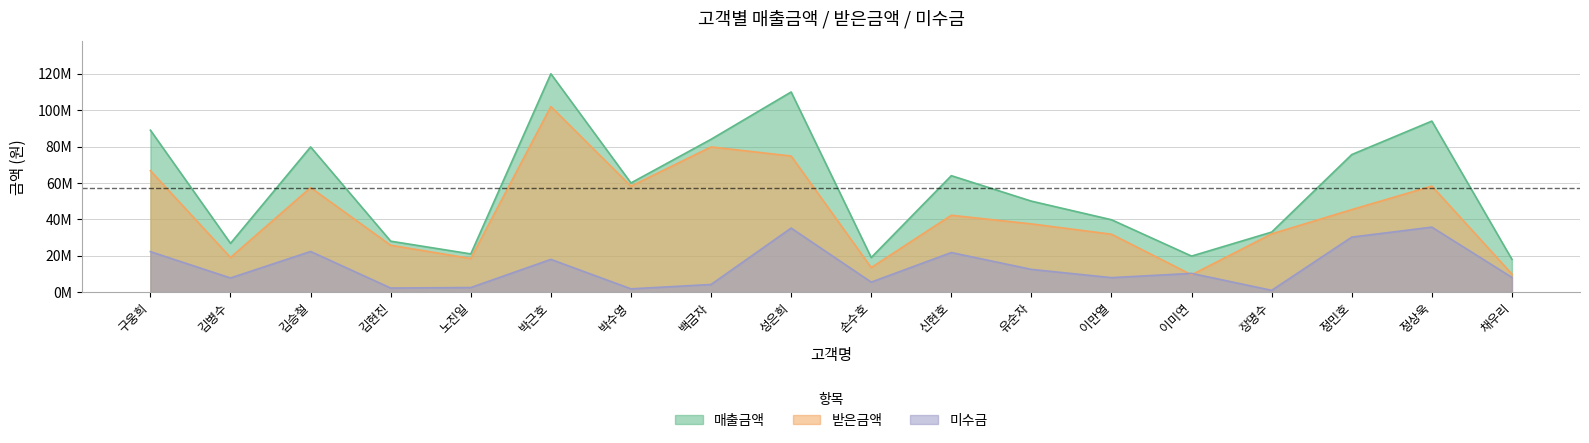

True or false: 받은금액 and 매출금액 intersect in this chart.

False